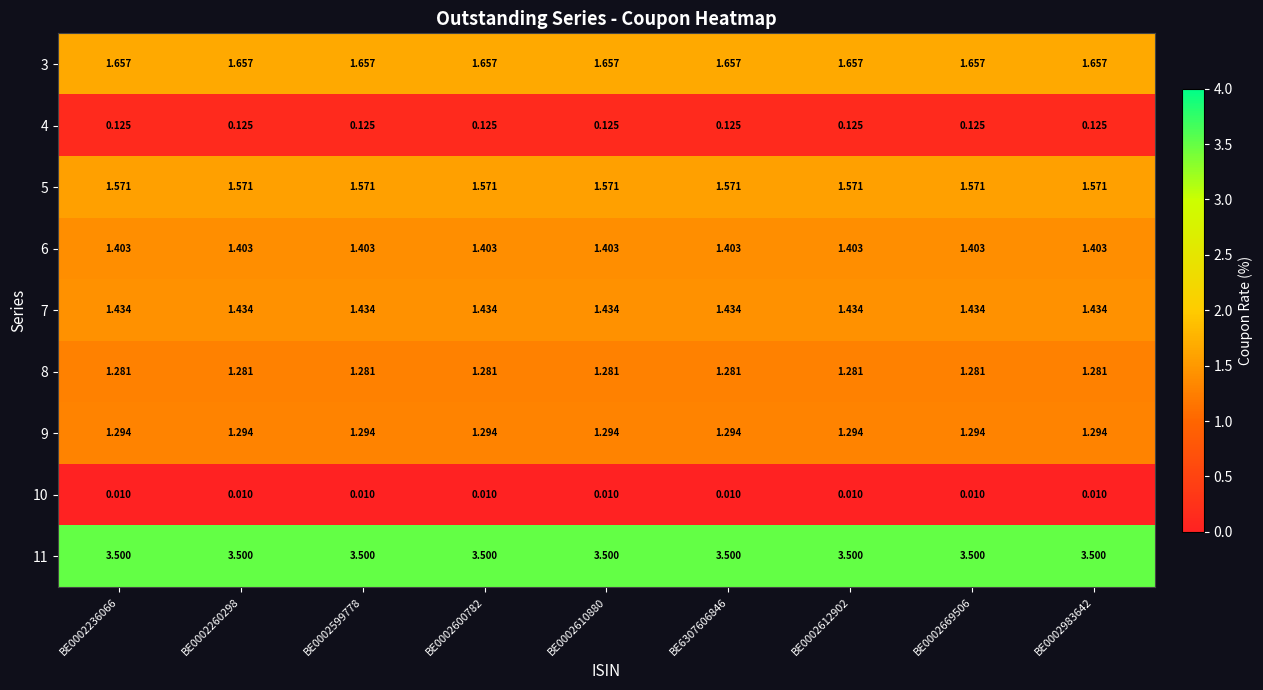

Is the value of 3 at BE0002236066 greater than the value of 9 at BE6307606846?

Yes